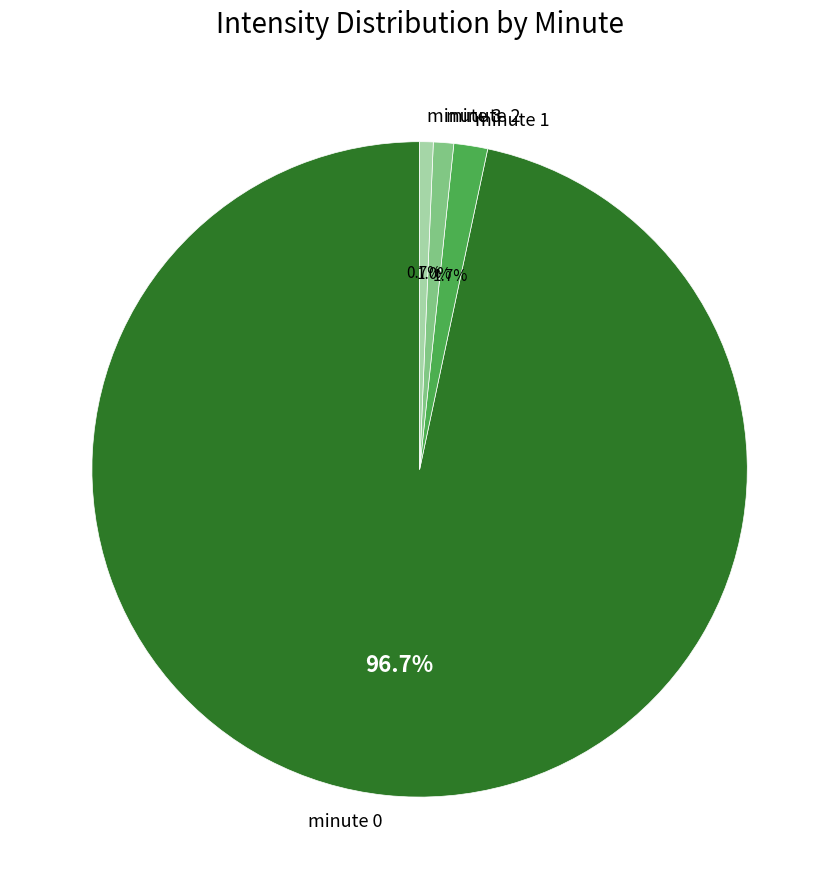

True or false: minute 3 accounts for 1% of the total.

True